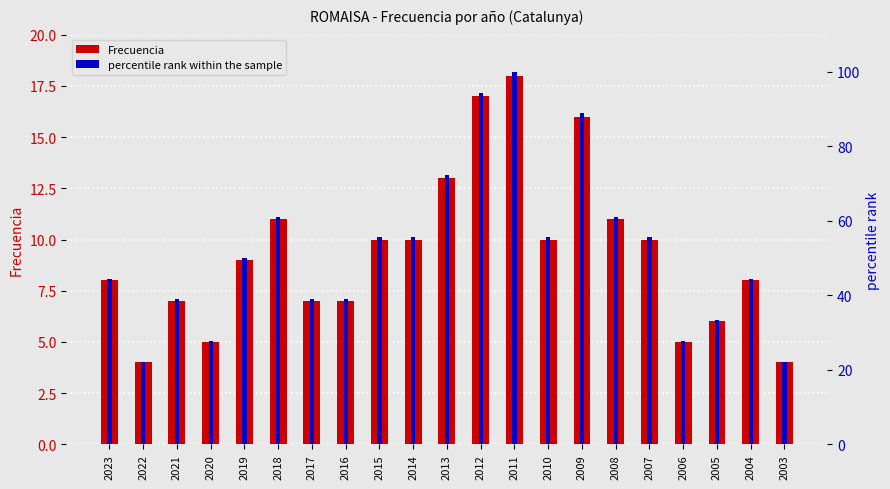

Reading left to right, what are all the values shown in this chart?

Frecuencia: 2023=8.0	2022=4.0	2021=7.0	2020=5.0	2019=9.0	2018=11.0	2017=7.0	2016=7.0	2015=10.0	2014=10.0	2013=13.0	2012=17.0	2011=18.0	2010=10.0	2009=16.0	2008=11.0	2007=10.0	2006=5.0	2005=6.0	2004=8.0	2003=4.0
percentile rank within the sample: 2023=44.4	2022=22.2	2021=38.9	2020=27.8	2019=50.0	2018=61.1	2017=38.9	2016=38.9	2015=55.6	2014=55.6	2013=72.2	2012=94.4	2011=100.0	2010=55.6	2009=88.9	2008=61.1	2007=55.6	2006=27.8	2005=33.3	2004=44.4	2003=22.2